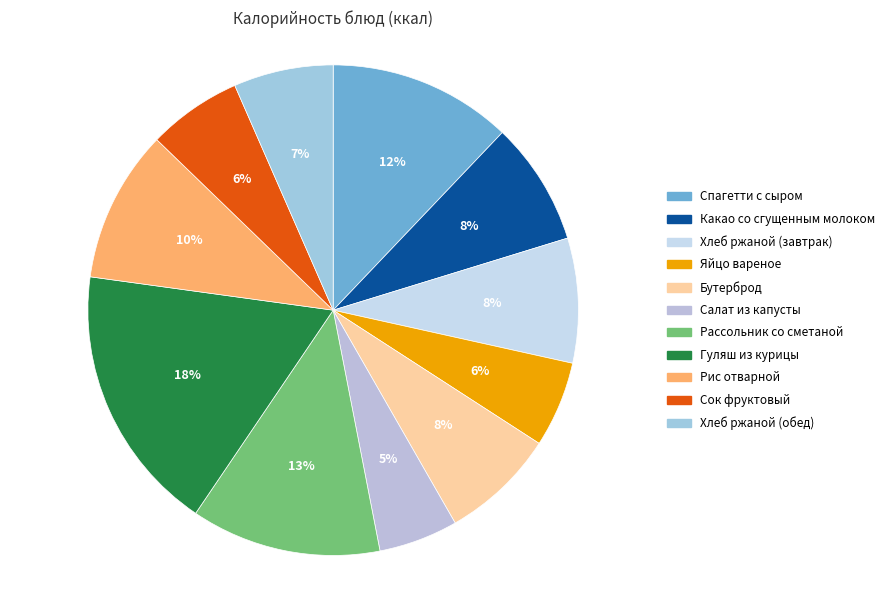

The Какао со сгущенным молоком slice represents 22% of the pie. True or false?

False